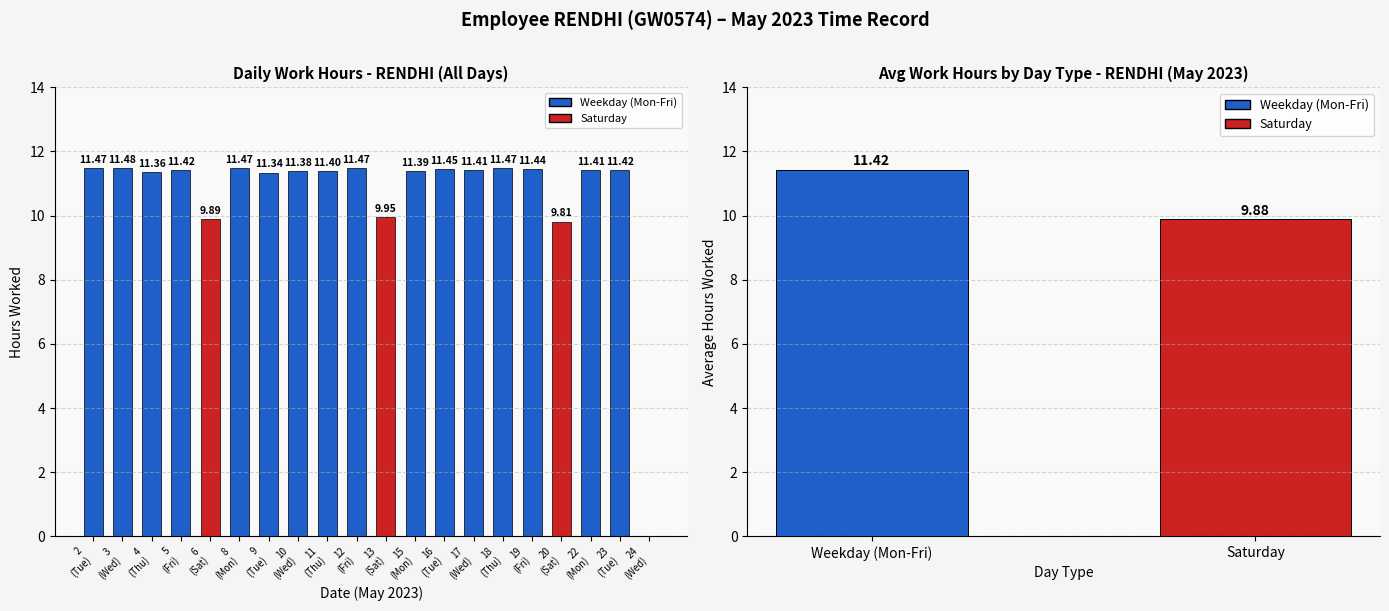

What is the approximate value at 23
(Tue)?

11.4